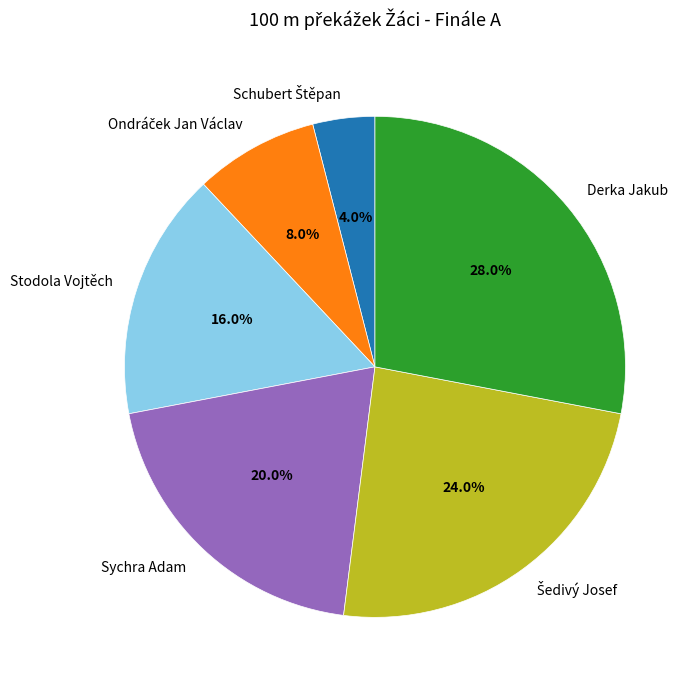

Is Stodola Vojtěch the majority of the pie?

No